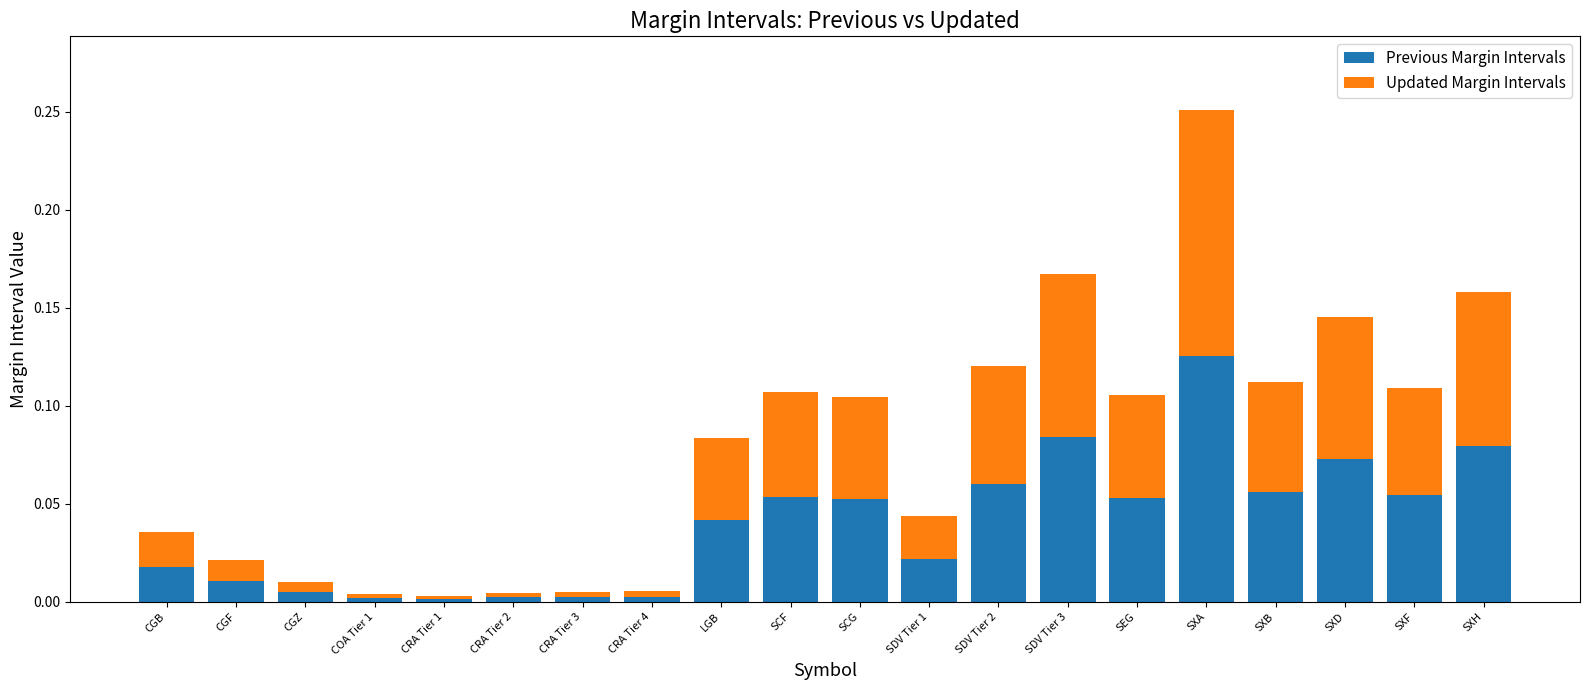

The Previous Margin Intervals series shows 0.2 at SXA. True or false?

False